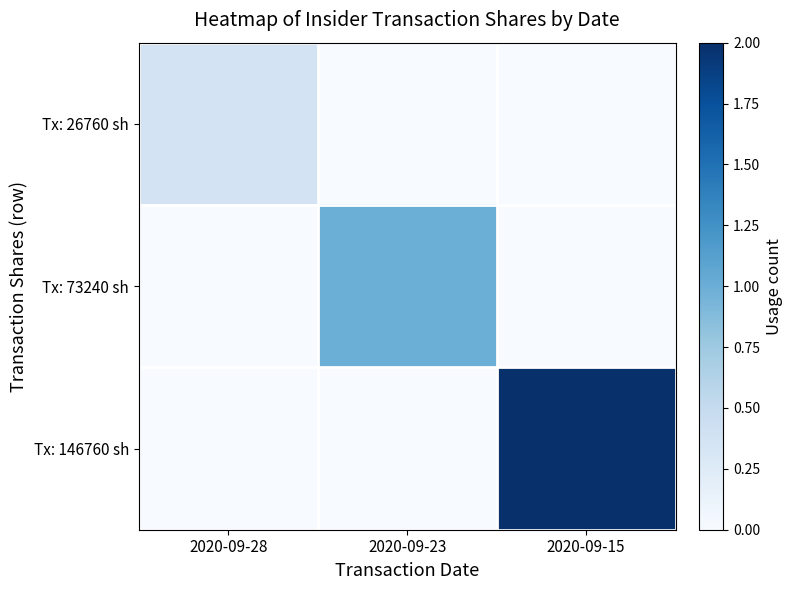

Which series has the largest range (max minus min)?

Tx: 146760 sh